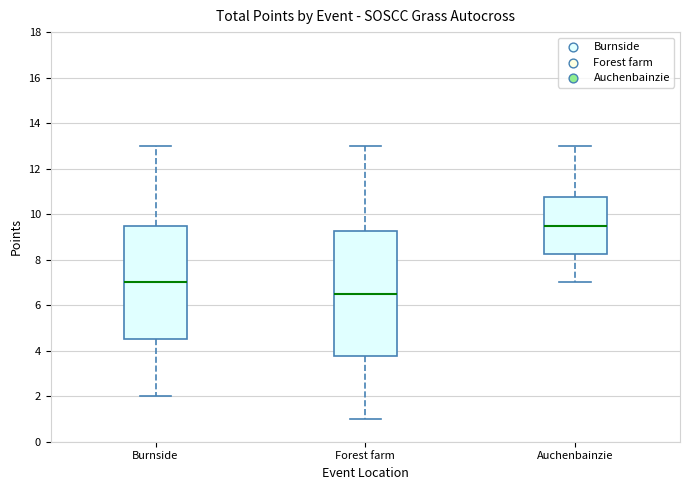

Reading left to right, read every box against the y-axis: the position of its median line, the range the box covers, and the ends of its whiskers. The values are not printed on the chart, so give them approximately, as read against the axis.

Burnside: median 7.0, box 4.6 to 9.6, whiskers 2.0 to 13.0
Forest farm: median 6.6, box 3.8 to 9.2, whiskers 1.0 to 13.0
Auchenbainzie: median 9.6, box 8.2 to 10.8, whiskers 7.0 to 13.0